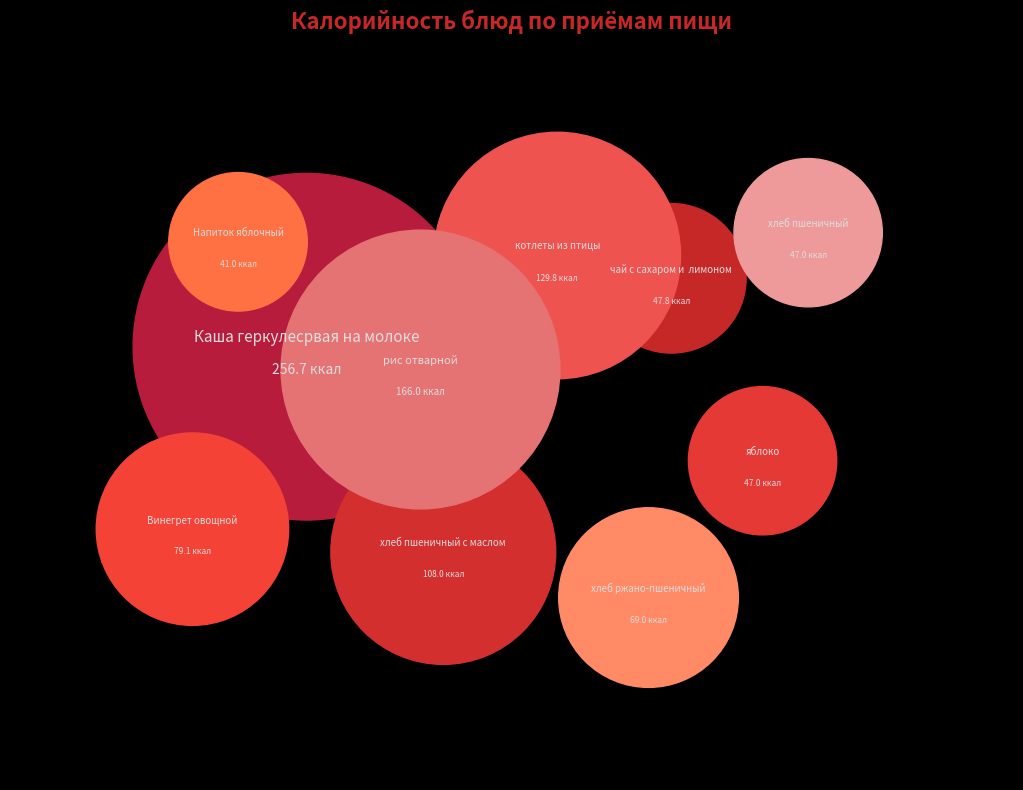

What percentage do хлеб пшеничный and котлеты из птицы together represent?

17.8%